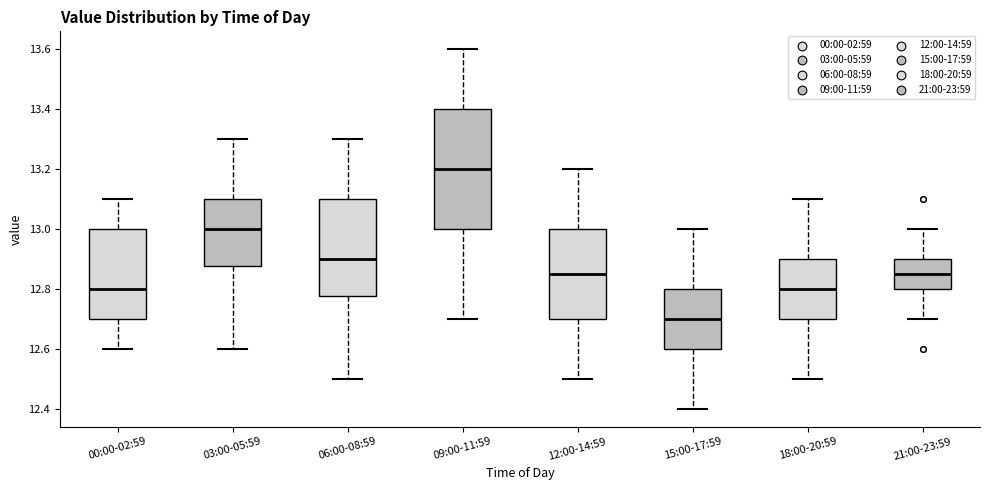

Reading left to right, transcribe this box plot: for each box, give where its median line is, the range the box spans, and where its two whiskers end, as read against the y-axis. The values are not printed on the chart, so give them approximately, as read against the axis.

00:00-02:59: median 12.80, box 12.70 to 13.00, whiskers 12.60 to 13.10
03:00-05:59: median 13.00, box 12.88 to 13.10, whiskers 12.60 to 13.30
06:00-08:59: median 12.90, box 12.78 to 13.10, whiskers 12.50 to 13.30
09:00-11:59: median 13.20, box 13.00 to 13.40, whiskers 12.70 to 13.60
12:00-14:59: median 12.86, box 12.70 to 13.00, whiskers 12.50 to 13.20
15:00-17:59: median 12.70, box 12.60 to 12.80, whiskers 12.40 to 13.00
18:00-20:59: median 12.80, box 12.70 to 12.90, whiskers 12.50 to 13.10
21:00-23:59: median 12.86, box 12.80 to 12.90, whiskers 12.70 to 13.00